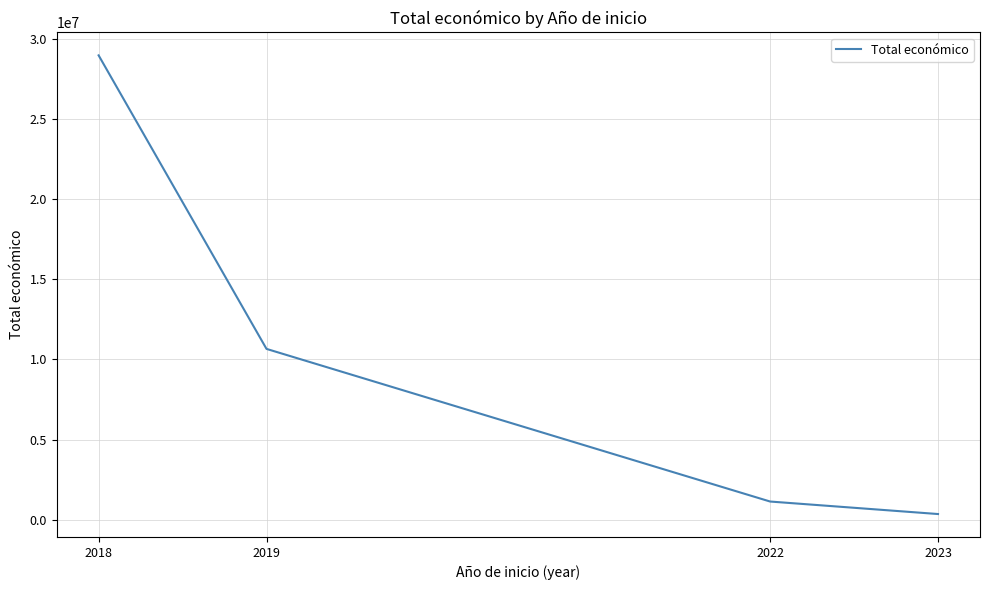

What is the change in value from 2018 to 2019?

-18310576